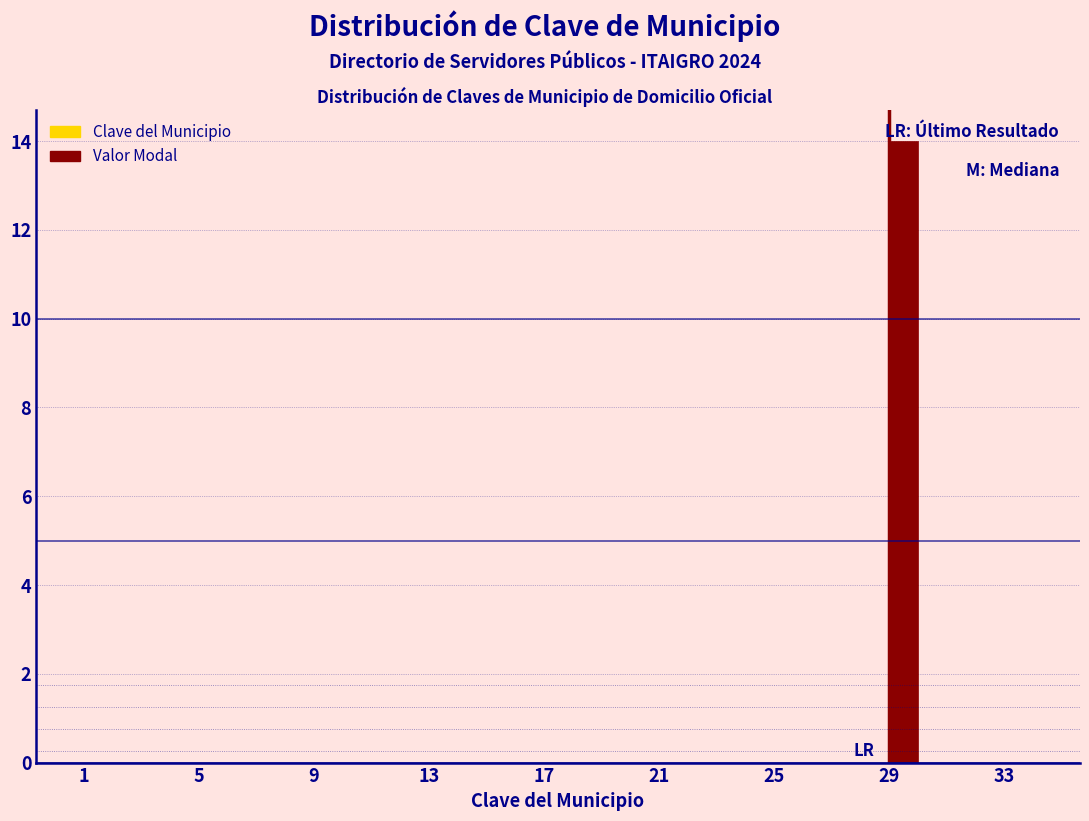

Around what value on the x-axis is the tallest bar? Give the approximate position of its centre, as read against the axis.

29.5